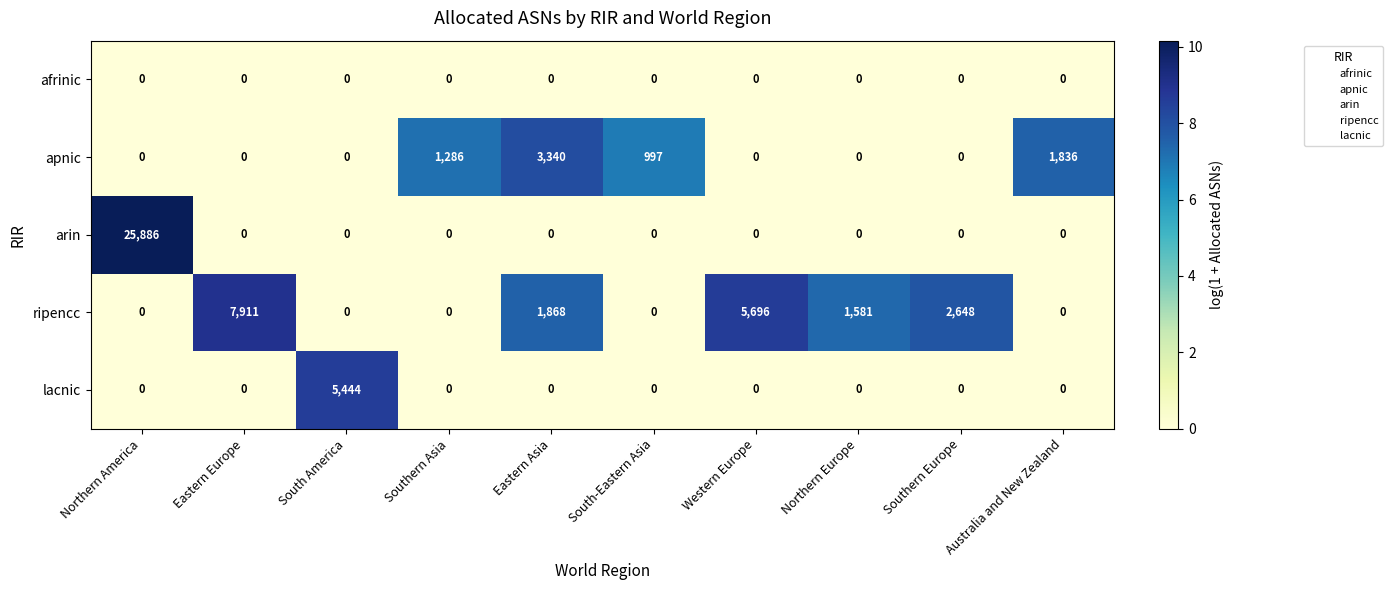

At which label is apnic closest to 1670?

Australia and New Zealand